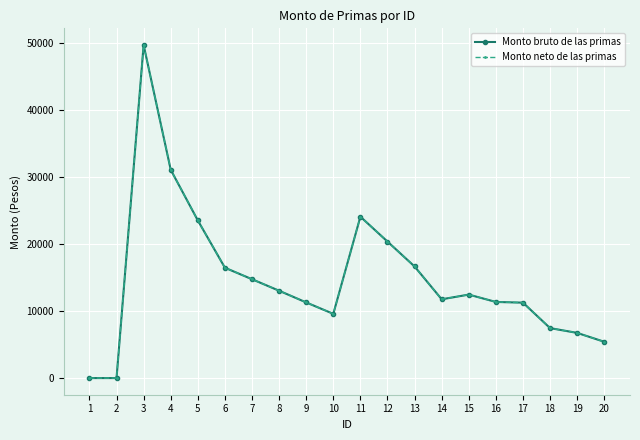

Is the value of Monto bruto de las primas at 11 greater than the value of Monto neto de las primas at 12?

Yes